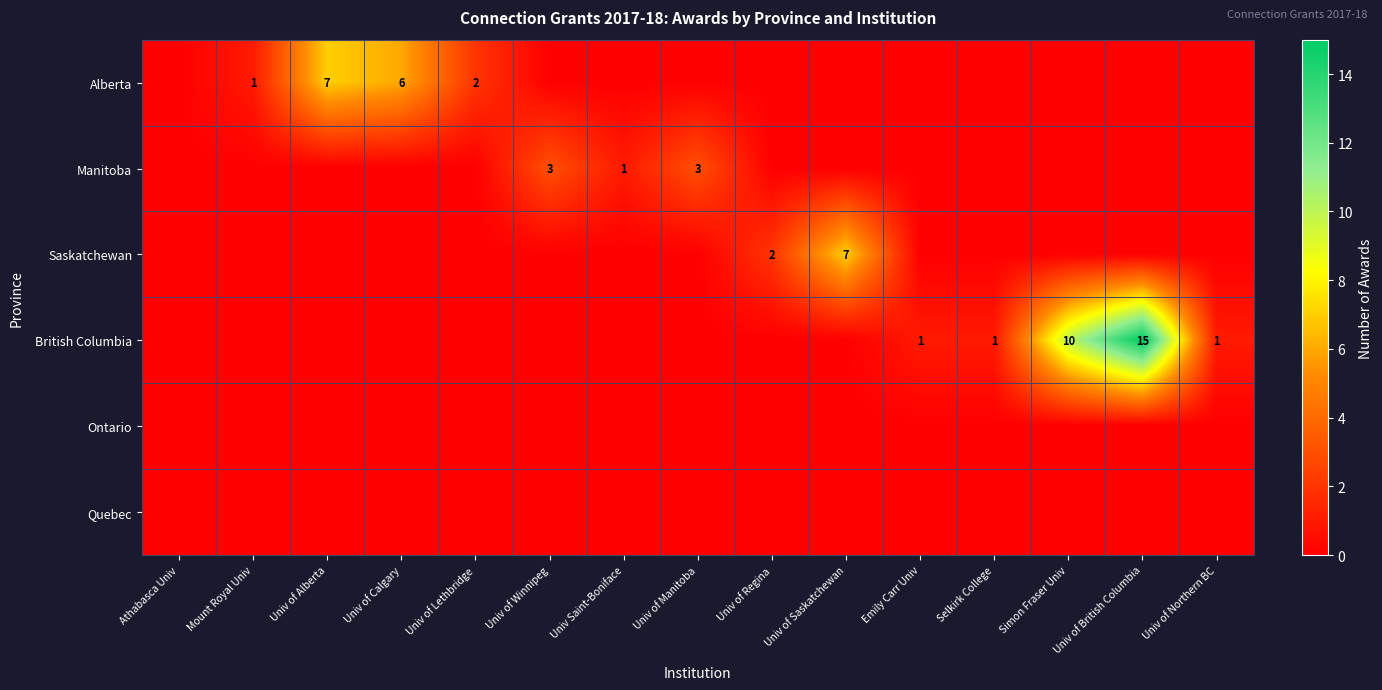

Is it true that Alberta equals 1 at Mount Royal Univ?

True